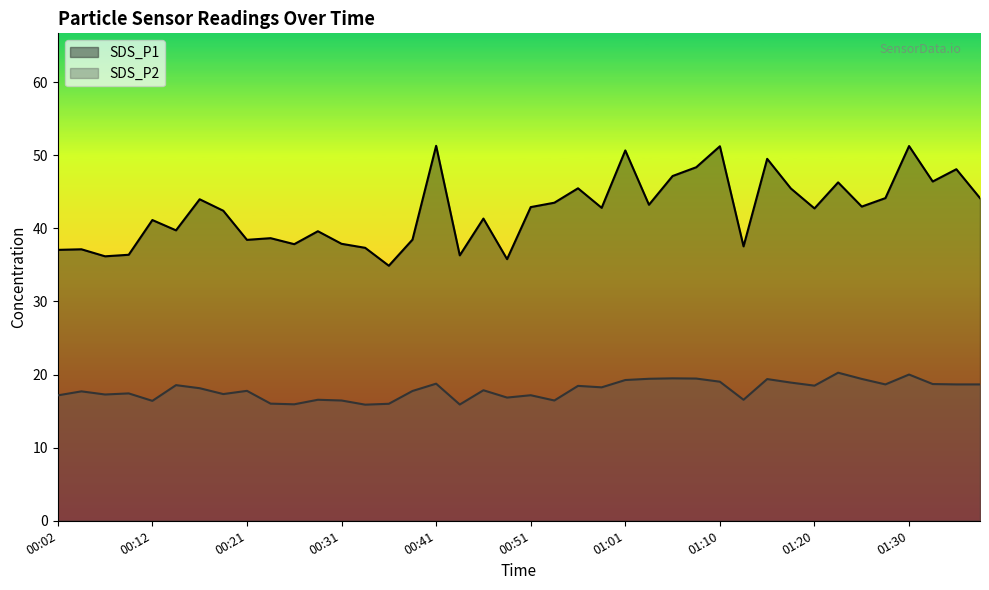

At how many categories does at least one series exceed 20?

40